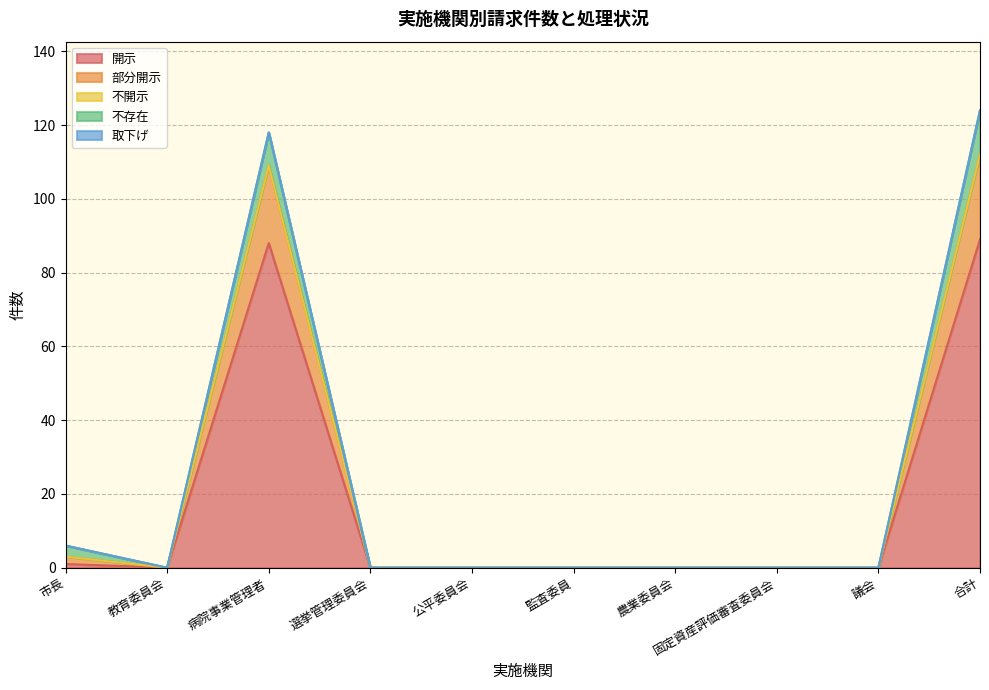

Between 監査委員 and 合計, which series saw the biggest shift?

開示